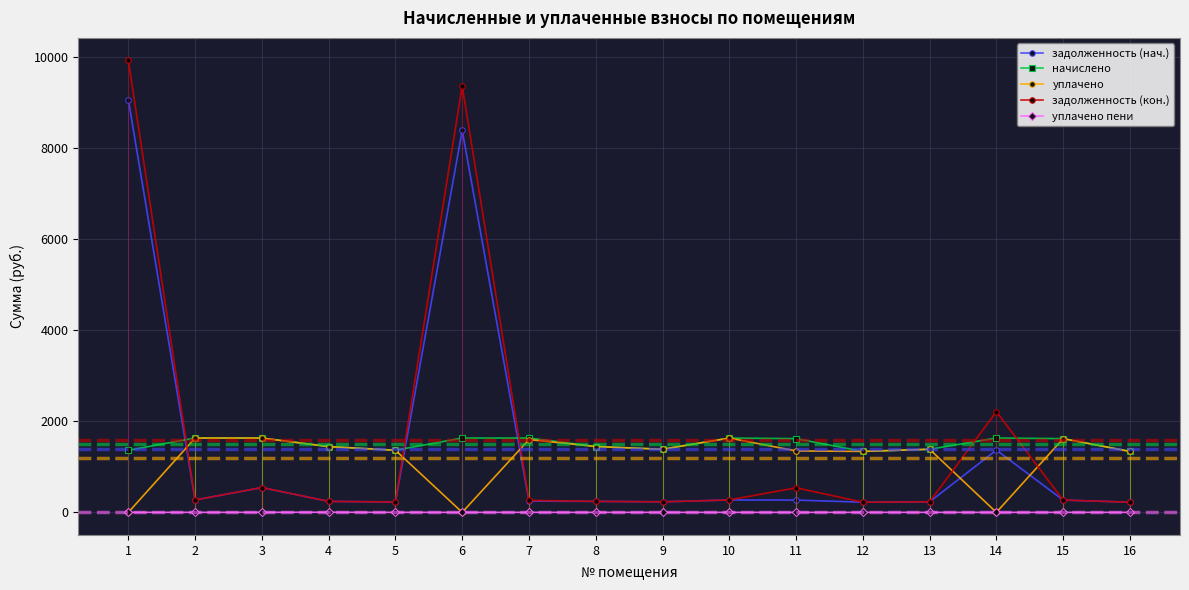

The value of задолженность (нач.) at 9 is 132.4. True or false?

False